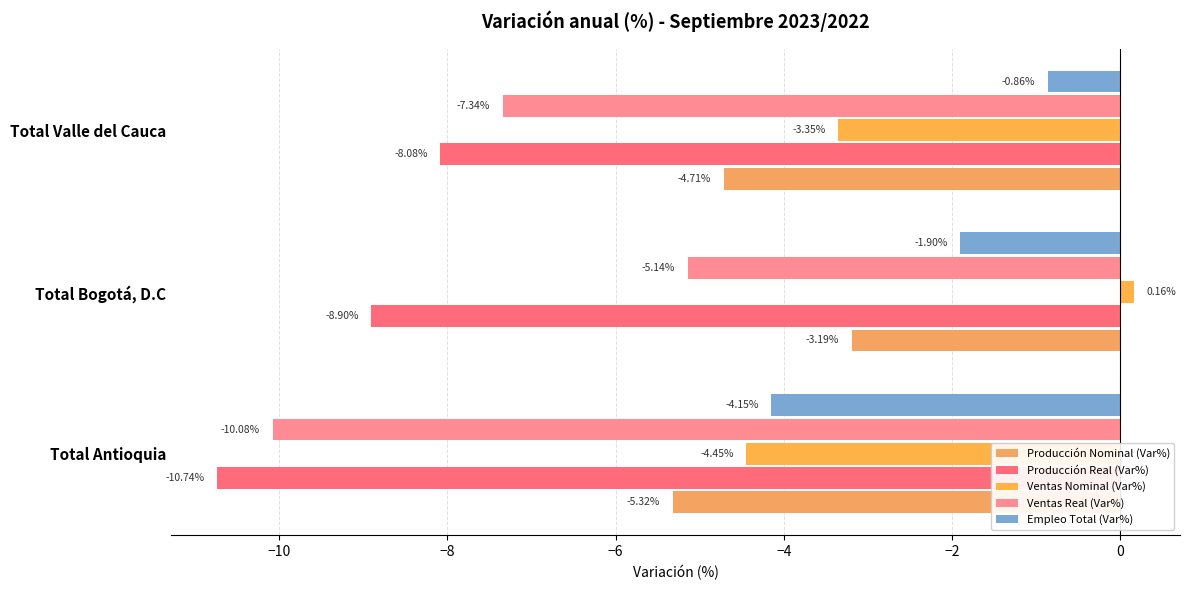

What is the value of the Ventas Real (Var%) bar at the 1st from the left?

-10.1